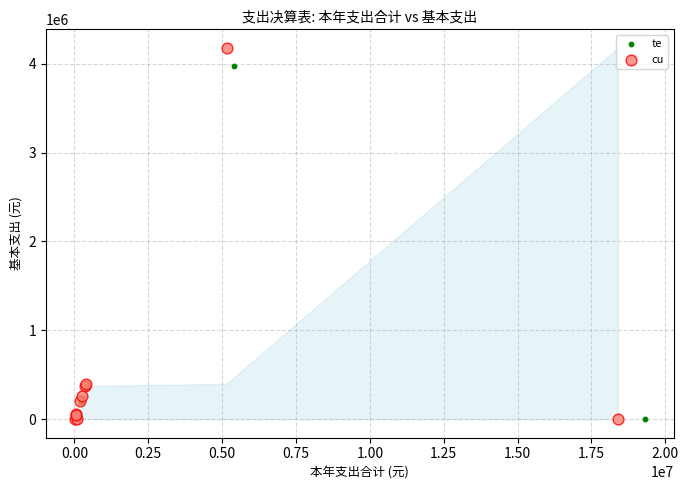

Which series contains the highest Y value?

cu